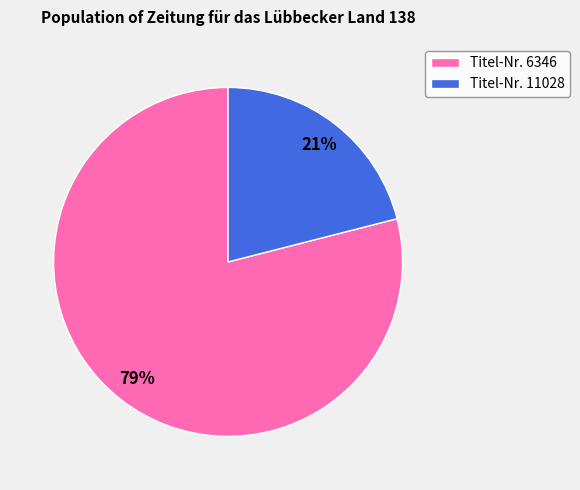

Which category accounts for the majority?

Titel-Nr. 6346